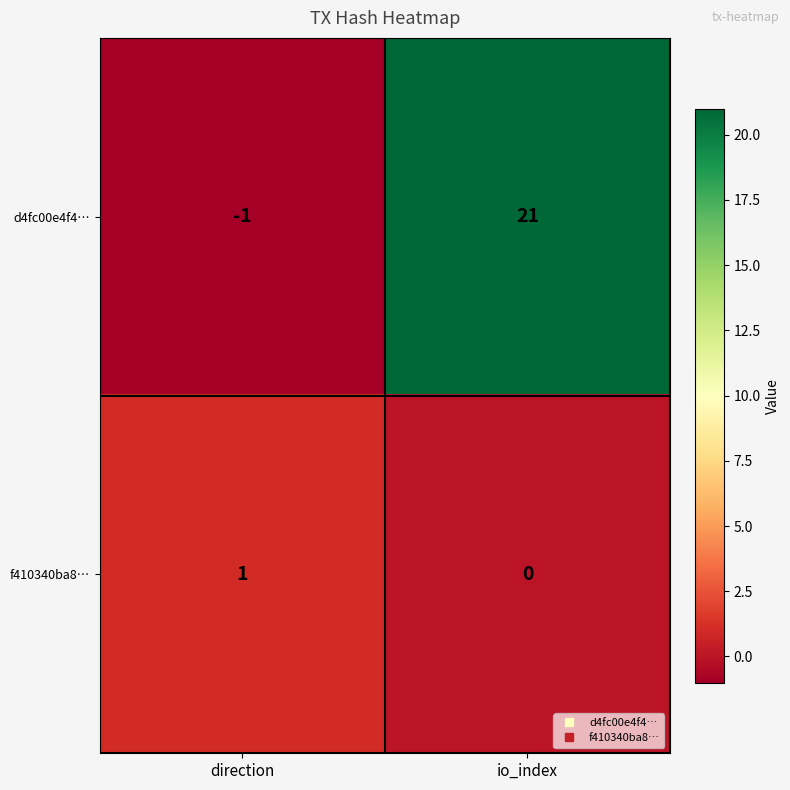

Where is d4fc00e4f4… nearest to the value 10?

direction